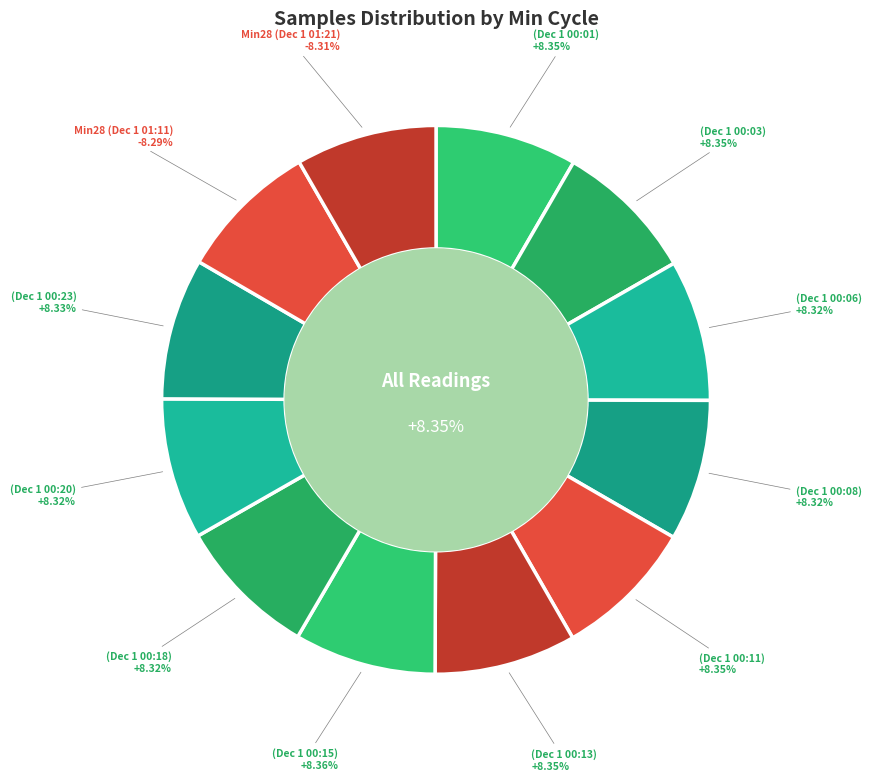

How many segments does this pie chart have?

12